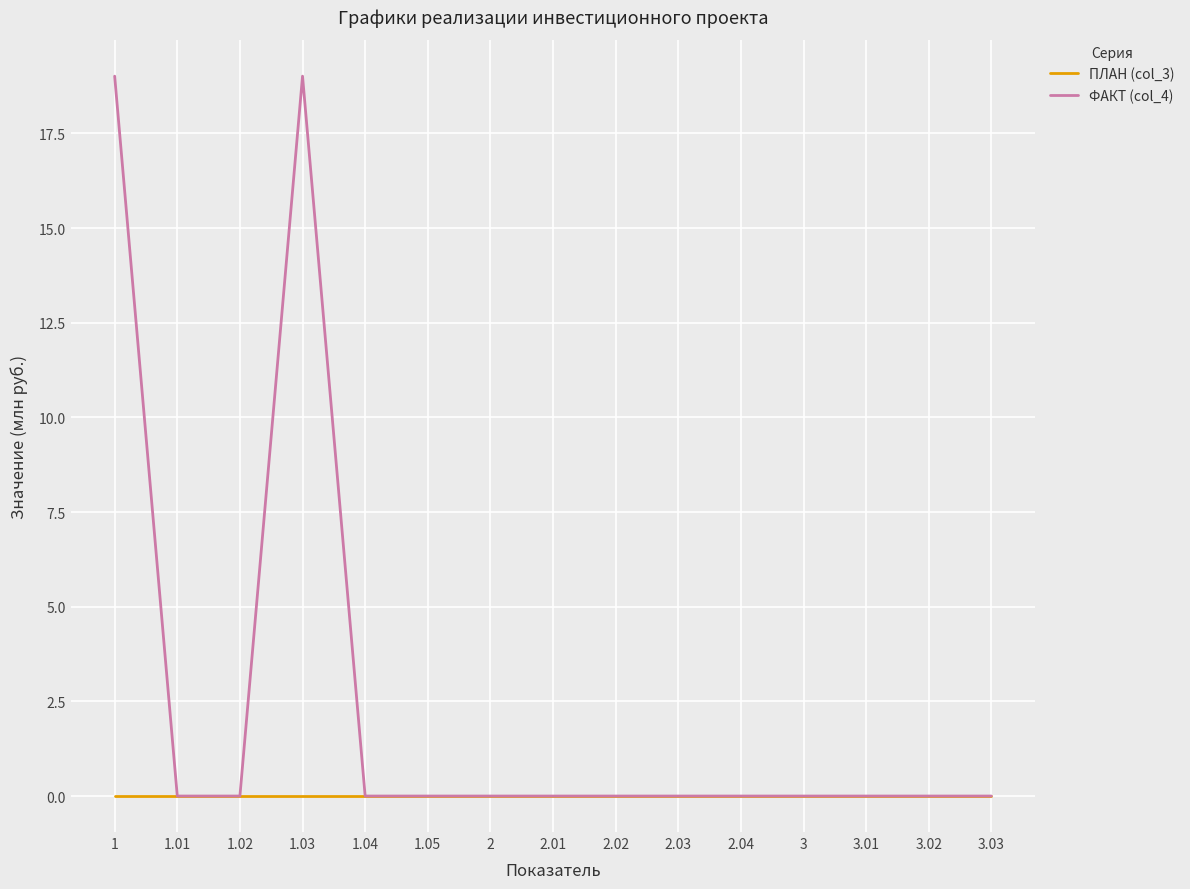

At which category does ФАКТ (col_4) reach its first local peak?

1.03